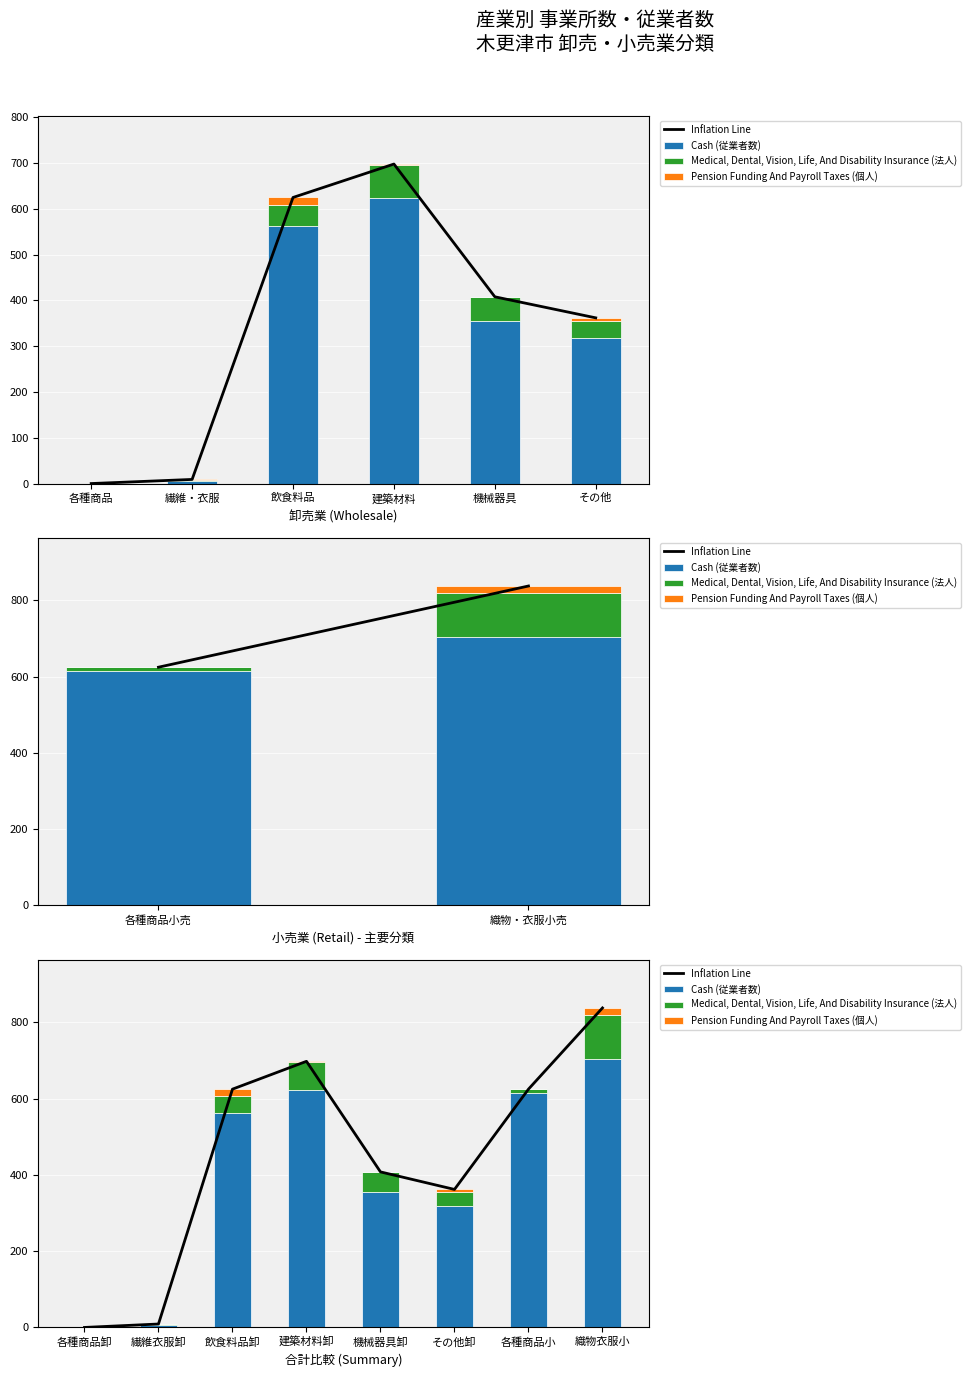

Reading left to right, transcribe all the data shown in this chart.

Inflation Line: 0	9	625	698	408	362	625	838
Cash (従業者数): 0	6	563	624	355	318	615	704
Medical, Dental, Vision, Life, And Disability Insurance (法人): 0	2	45	72	53	37	10	115
Pension Funding And Payroll Taxes (個人): 0	1	17	2	0	7	0	19